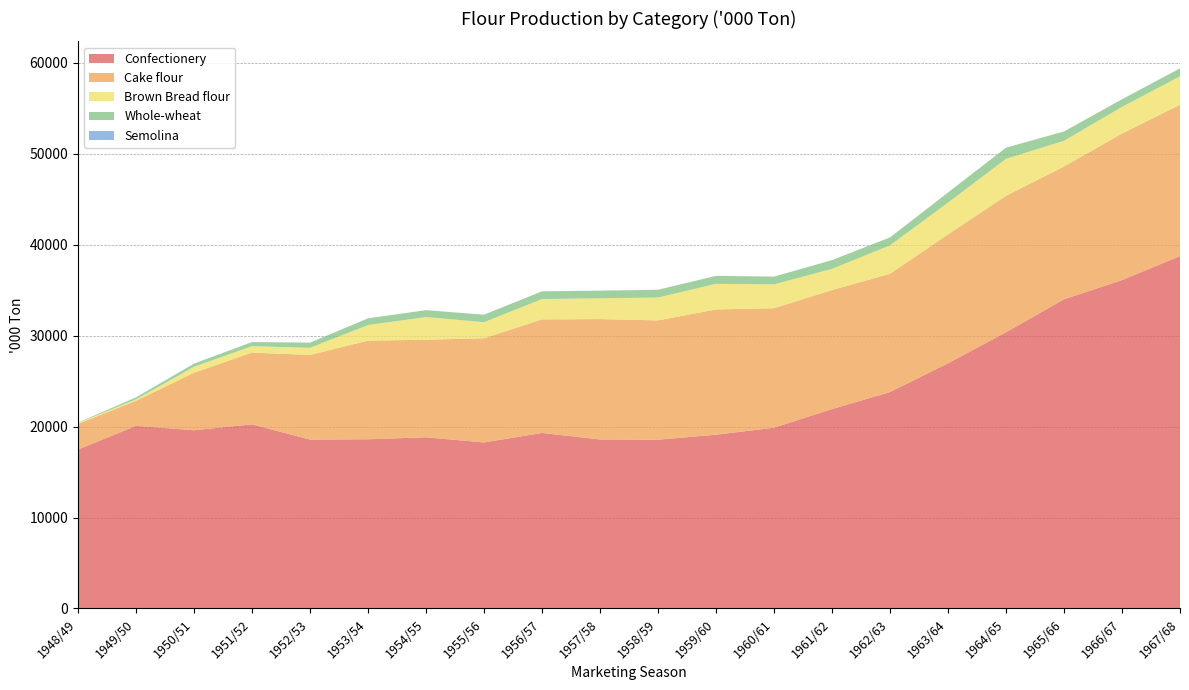

Reading right to left, list all the values displayed in this chart.

Confectionery: 38746.0	36101.0	33995.0	30368.0	26956.0	23794.0	21922.1	19874.6	19105.7	18555.1	18583.7	19299.0	18251.6	18821.3	18603.2	18568.2	20243.4	19595.6	20075.5	17476.0
Cake flour: 16635.0	16113.0	14599.0	14997.0	14166.0	12999.0	13083.9	13134.7	13768.3	13113.8	13231.7	12482.4	11460.0	10724.7	10841.8	9300.5	7889.8	6324.9	2746.0	2817.7
Brown Bread flour: 3128.0	2931.0	2824.0	4071.0	3496.0	3128.0	2330.6	2623.6	2816.4	2520.2	2284.3	2241.2	1762.7	2495.2	1715.9	787.0	709.0	651.4	170.1	104.8
Whole-wheat: 870.0	836.0	1020.0	1221.0	1113.0	870.0	959.8	854.1	874.1	842.8	838.2	840.1	819.6	753.0	733.0	568.4	448.6	335.2	194.6	37.2
Semolina: 2.0	3.0	3.0	5.0	2.0	2.0	1.4	0.9	5.4	14.1	5.4	5.4	6.4	4.1	4.1	3.2	2.3	14.5	29.0	0.0